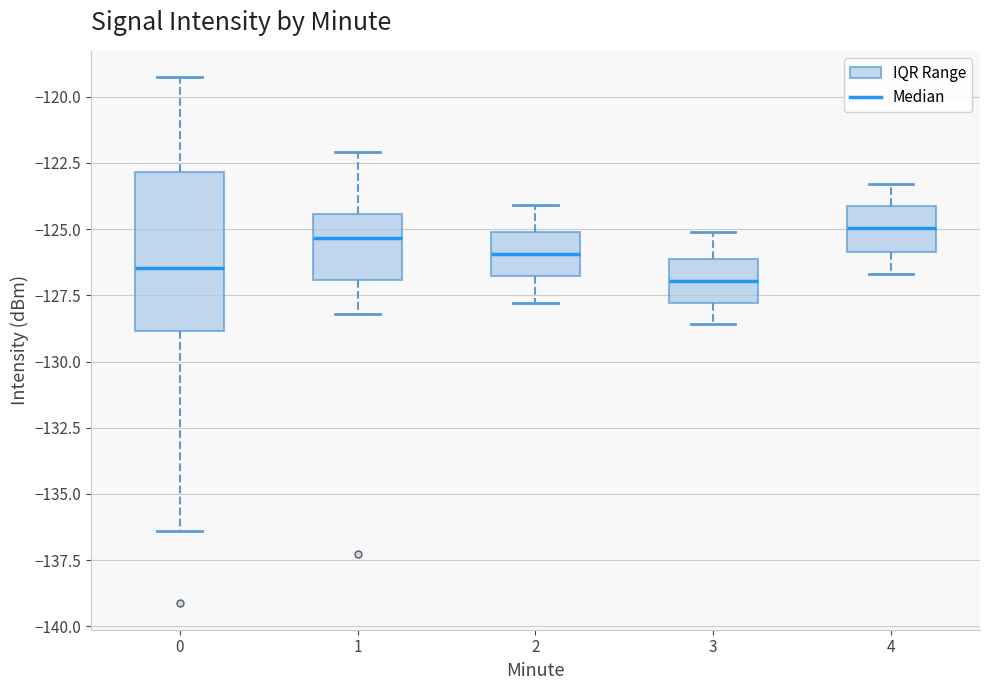

Reading left to right, read every box against the y-axis: the position of its median line, the range the box covers, and the ends of its whiskers. The values are not printed on the chart, so give them approximately, as read against the axis.

0: median -126.5, box -129.0 to -123.0, whiskers -136.5 to -119.5
1: median -125.5, box -127.0 to -124.5, whiskers -128.0 to -122.0
2: median -126.0, box -127.0 to -125.0, whiskers -128.0 to -124.0
3: median -127.0, box -128.0 to -126.0, whiskers -128.5 to -125.0
4: median -125.0, box -126.0 to -124.0, whiskers -126.5 to -123.5